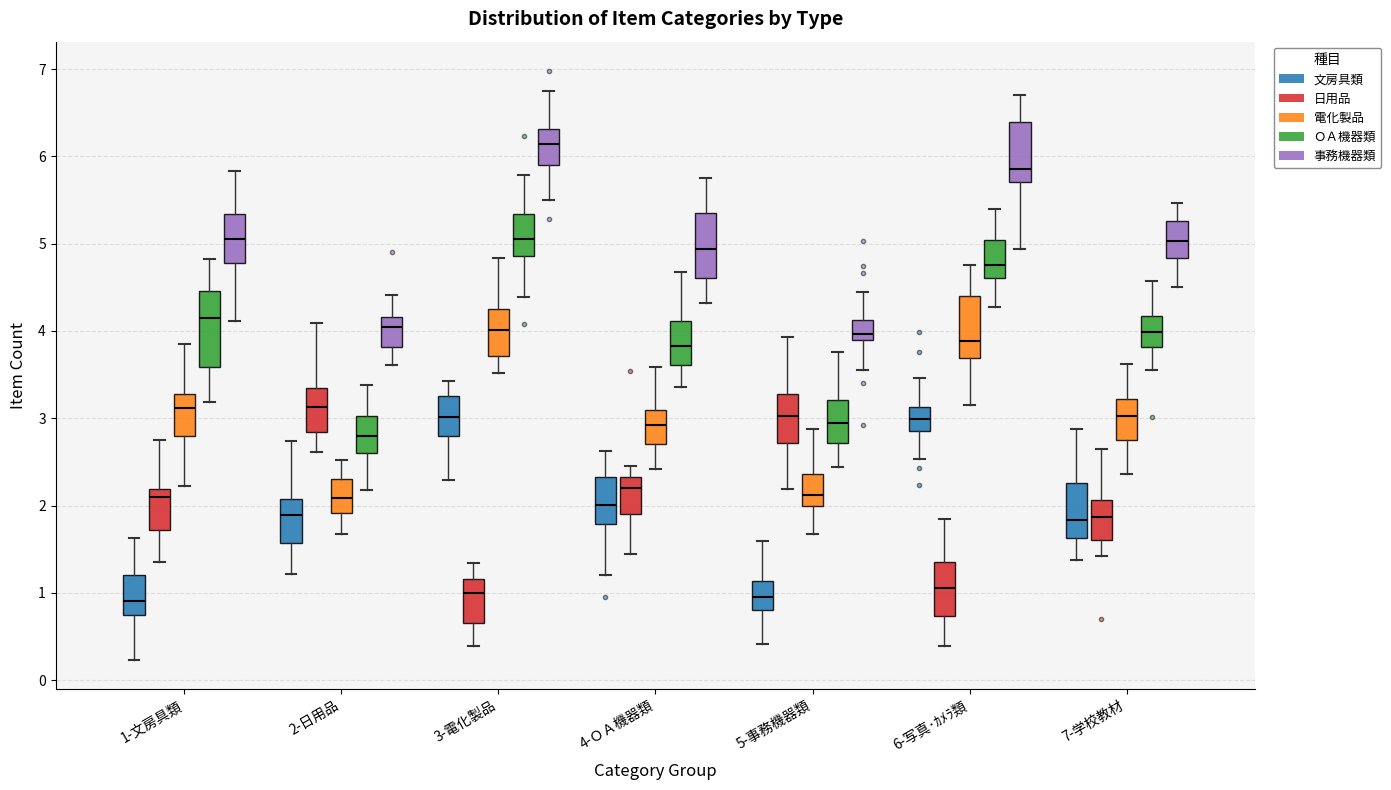

Reading left to right, read every box against the y-axis: the position of its median line, the range the box covers, and the ends of its whiskers. The values are not printed on the chart, so give them approximately, as read against the axis.

1-文房具類 (文房具類): median 0.9, box 0.7 to 1.2, whiskers 0.2 to 1.6
1-文房具類 (日用品): median 2.1, box 1.7 to 2.2, whiskers 1.4 to 2.7
1-文房具類 (電化製品): median 3.1, box 2.8 to 3.3, whiskers 2.2 to 3.9
1-文房具類 (ＯＡ機器類): median 4.1, box 3.6 to 4.5, whiskers 3.2 to 4.8
1-文房具類 (事務機器類): median 5.1, box 4.8 to 5.3, whiskers 4.1 to 5.8
2-日用品 (文房具類): median 1.9, box 1.6 to 2.1, whiskers 1.2 to 2.7
2-日用品 (日用品): median 3.1, box 2.8 to 3.3, whiskers 2.6 to 4.1
2-日用品 (電化製品): median 2.1, box 1.9 to 2.3, whiskers 1.7 to 2.5
2-日用品 (ＯＡ機器類): median 2.8, box 2.6 to 3.0, whiskers 2.2 to 3.4
2-日用品 (事務機器類): median 4.1, box 3.8 to 4.2, whiskers 3.6 to 4.4
3-電化製品 (文房具類): median 3.0, box 2.8 to 3.3, whiskers 2.3 to 3.4
3-電化製品 (日用品): median 1.0, box 0.7 to 1.2, whiskers 0.4 to 1.3
3-電化製品 (電化製品): median 4.0, box 3.7 to 4.3, whiskers 3.5 to 4.8
3-電化製品 (ＯＡ機器類): median 5.0, box 4.9 to 5.3, whiskers 4.4 to 5.8
3-電化製品 (事務機器類): median 6.1, box 5.9 to 6.3, whiskers 5.5 to 6.8
4-ＯＡ機器類 (文房具類): median 2.0, box 1.8 to 2.3, whiskers 1.2 to 2.6
4-ＯＡ機器類 (日用品): median 2.2, box 1.9 to 2.3, whiskers 1.4 to 2.5
4-ＯＡ機器類 (電化製品): median 2.9, box 2.7 to 3.1, whiskers 2.4 to 3.6
4-ＯＡ機器類 (ＯＡ機器類): median 3.8, box 3.6 to 4.1, whiskers 3.4 to 4.7
4-ＯＡ機器類 (事務機器類): median 4.9, box 4.6 to 5.4, whiskers 4.3 to 5.8
5-事務機器類 (文房具類): median 1.0, box 0.8 to 1.1, whiskers 0.4 to 1.6
5-事務機器類 (日用品): median 3.0, box 2.7 to 3.3, whiskers 2.2 to 3.9
5-事務機器類 (電化製品): median 2.1, box 2.0 to 2.4, whiskers 1.7 to 2.9
5-事務機器類 (ＯＡ機器類): median 2.9, box 2.7 to 3.2, whiskers 2.4 to 3.8
5-事務機器類 (事務機器類): median 4.0, box 3.9 to 4.1, whiskers 3.6 to 4.5
6-写真･ｶﾒﾗ類 (文房具類): median 3.0, box 2.9 to 3.1, whiskers 2.5 to 3.5
6-写真･ｶﾒﾗ類 (日用品): median 1.1, box 0.7 to 1.4, whiskers 0.4 to 1.8
6-写真･ｶﾒﾗ類 (電化製品): median 3.9, box 3.7 to 4.4, whiskers 3.2 to 4.8
6-写真･ｶﾒﾗ類 (ＯＡ機器類): median 4.8, box 4.6 to 5.0, whiskers 4.3 to 5.4
6-写真･ｶﾒﾗ類 (事務機器類): median 5.9, box 5.7 to 6.4, whiskers 4.9 to 6.7
7-学校教材 (文房具類): median 1.8, box 1.6 to 2.3, whiskers 1.4 to 2.9
7-学校教材 (日用品): median 1.9, box 1.6 to 2.1, whiskers 1.4 to 2.7
7-学校教材 (電化製品): median 3.0, box 2.7 to 3.2, whiskers 2.4 to 3.6
7-学校教材 (ＯＡ機器類): median 4.0, box 3.8 to 4.2, whiskers 3.5 to 4.6
7-学校教材 (事務機器類): median 5.0, box 4.8 to 5.3, whiskers 4.5 to 5.5